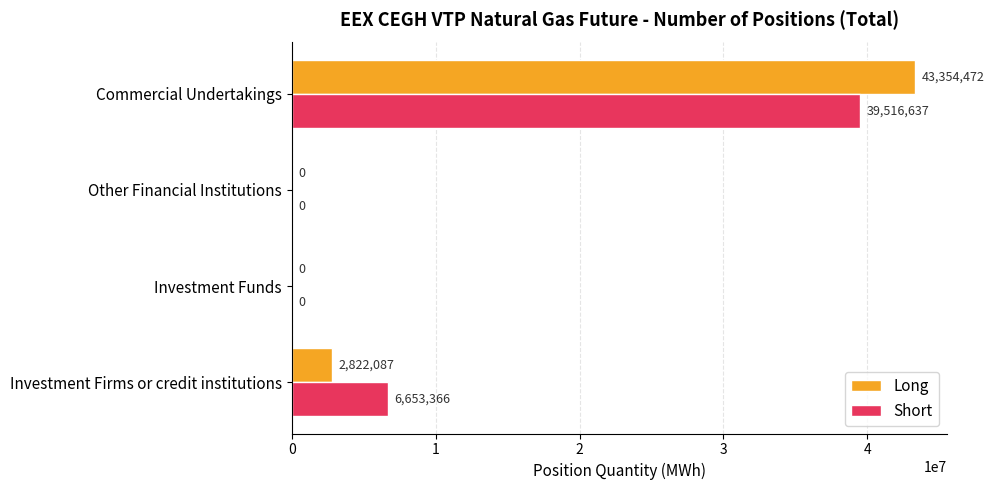

How many Short values are between 0 and 39516637?

4